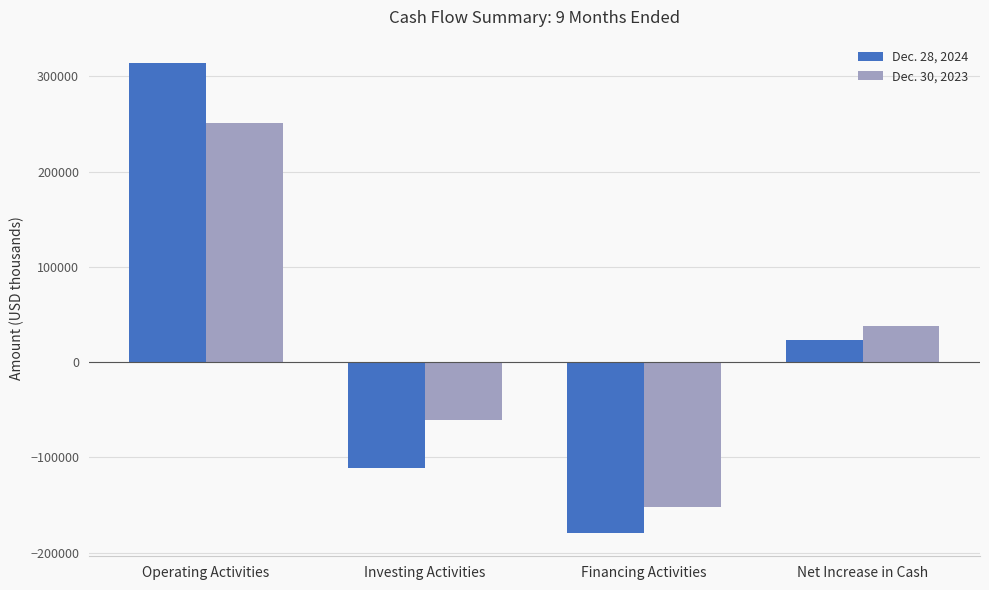

At which label does Dec. 28, 2024 first exceed 23680?

Operating Activities